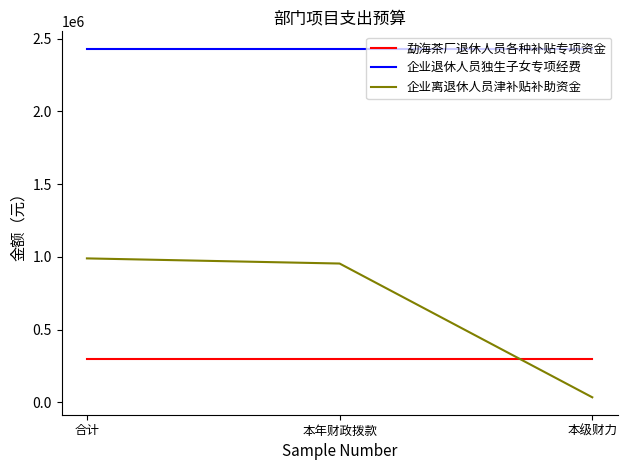

Is the value of 勐海茶厂退休人员各种补贴专项资金 at 本级财力 greater than the value of 企业退休人员独生子女专项经费 at 合计?

No